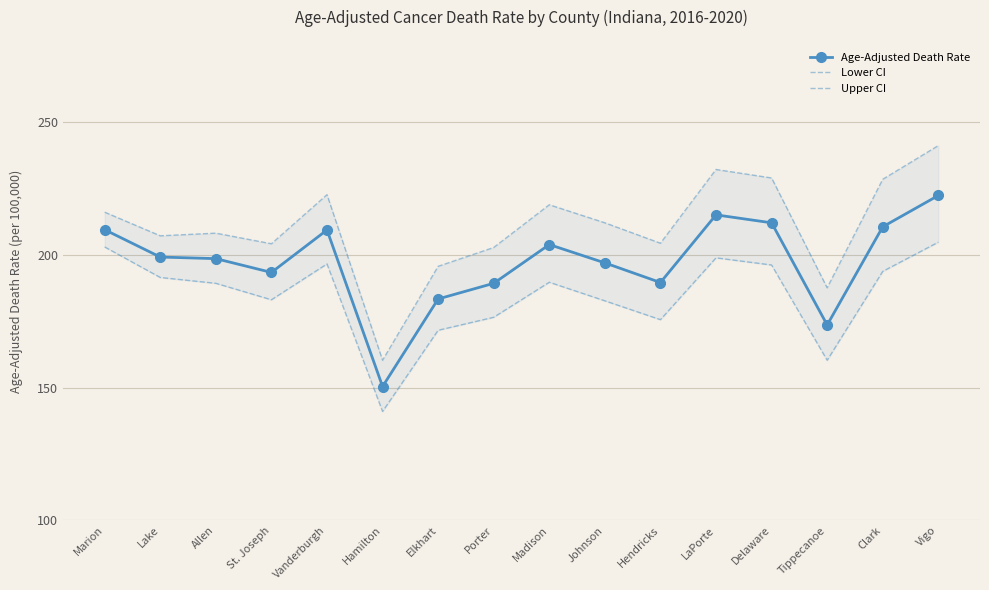

How many values in the Lower CI series exceed 189?

9